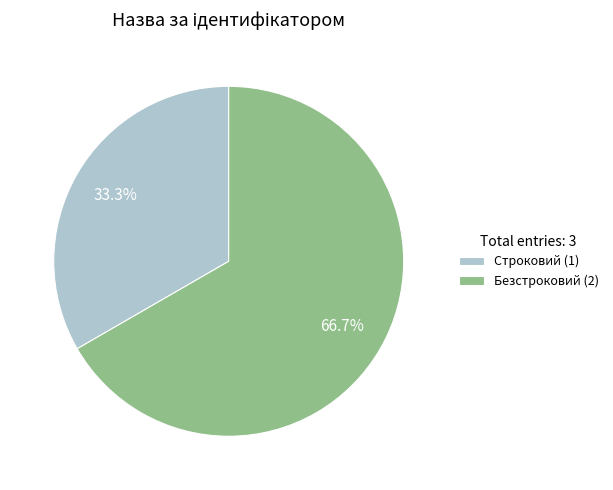

Is it true that Строковий is 43% of the pie?

False